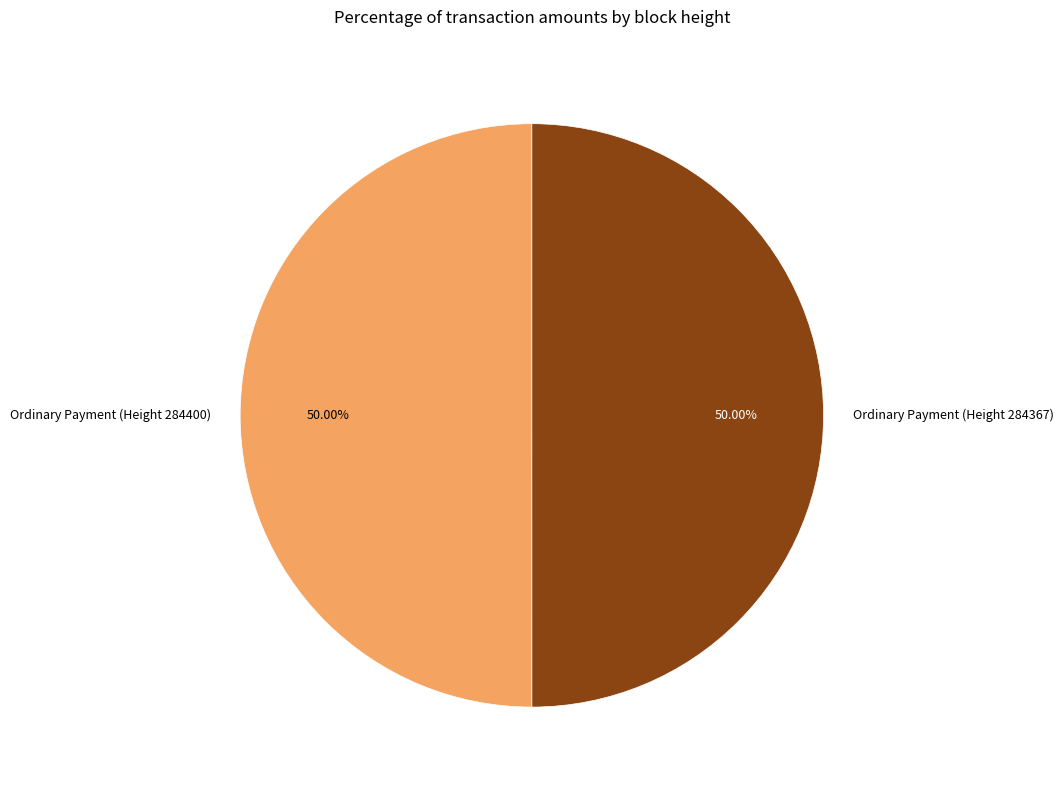

The Ordinary Payment (Height 284400) slice represents 50% of the pie. True or false?

True